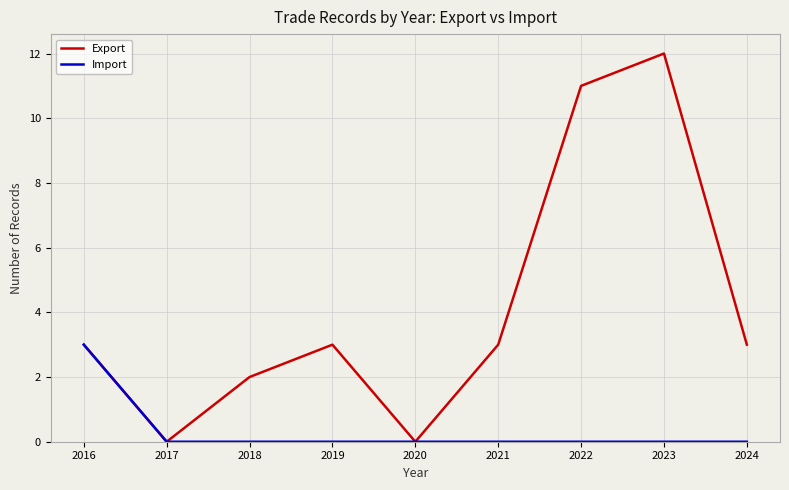

Which series changed the most between 2022 and 2024?

Export